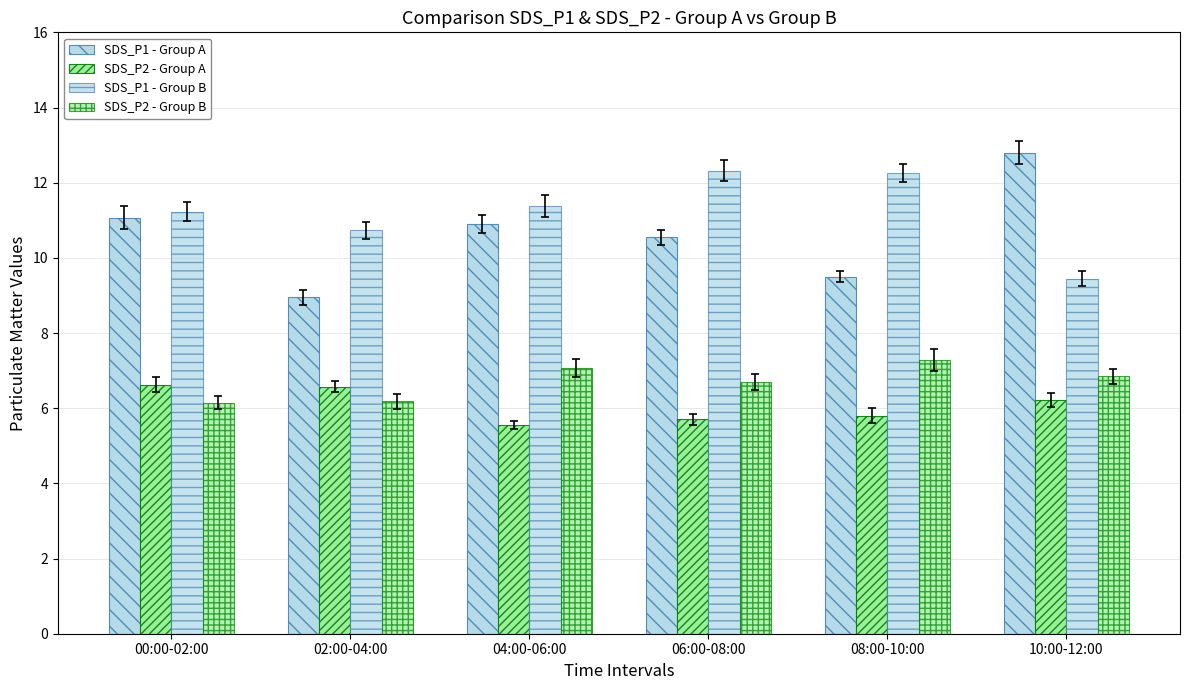

How many values in the SDS_P1 - Group A series are below 10?

2